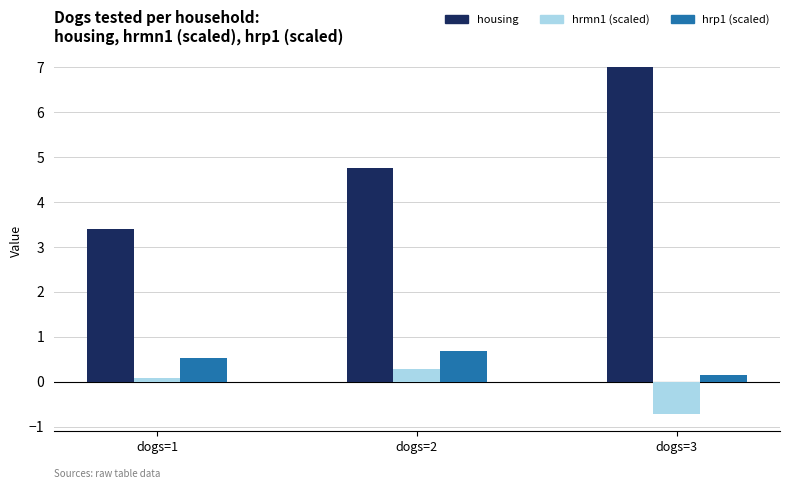

The value of hrmn1 (scaled) at dogs=2 is 0.5. True or false?

False